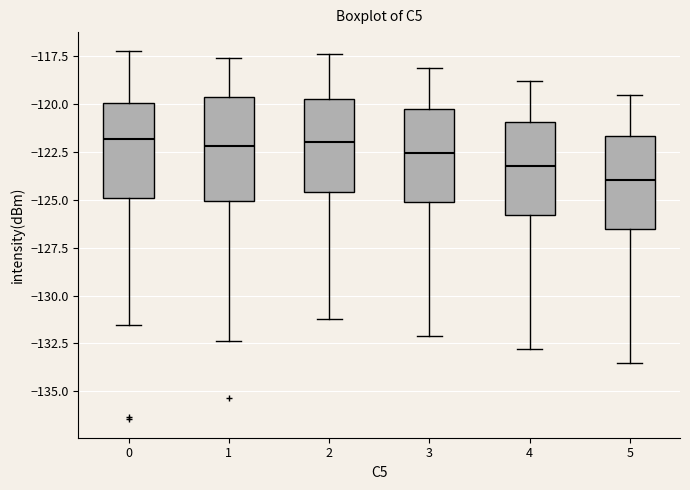

Where is the lower edge of the box at x = 0 on the y-axis? The values are not printed on the chart, so give them approximately, as read against the axis.

-125.0